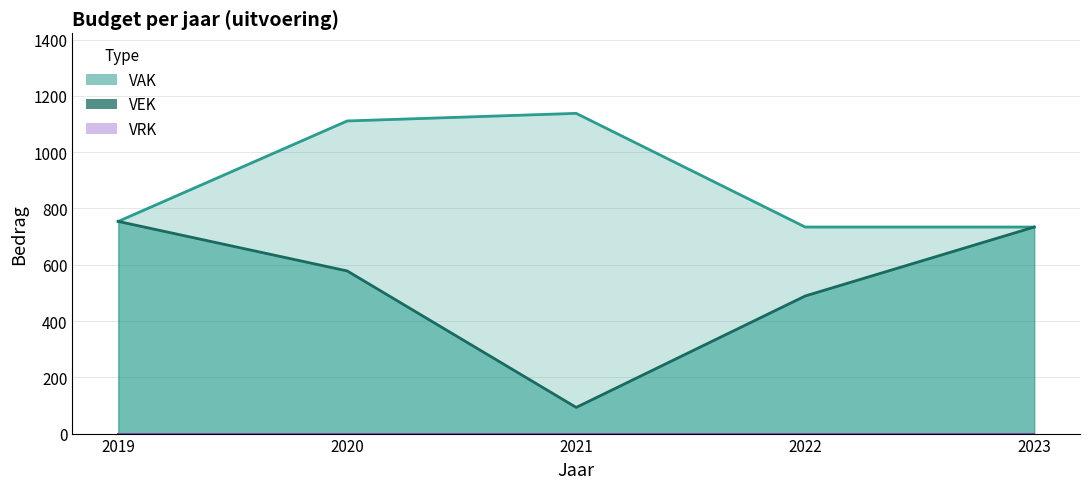

What is the average value of the VEK series?

530